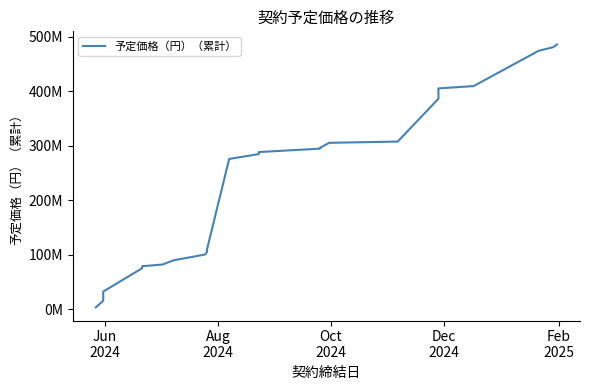

How many lines are shown in the chart?

1